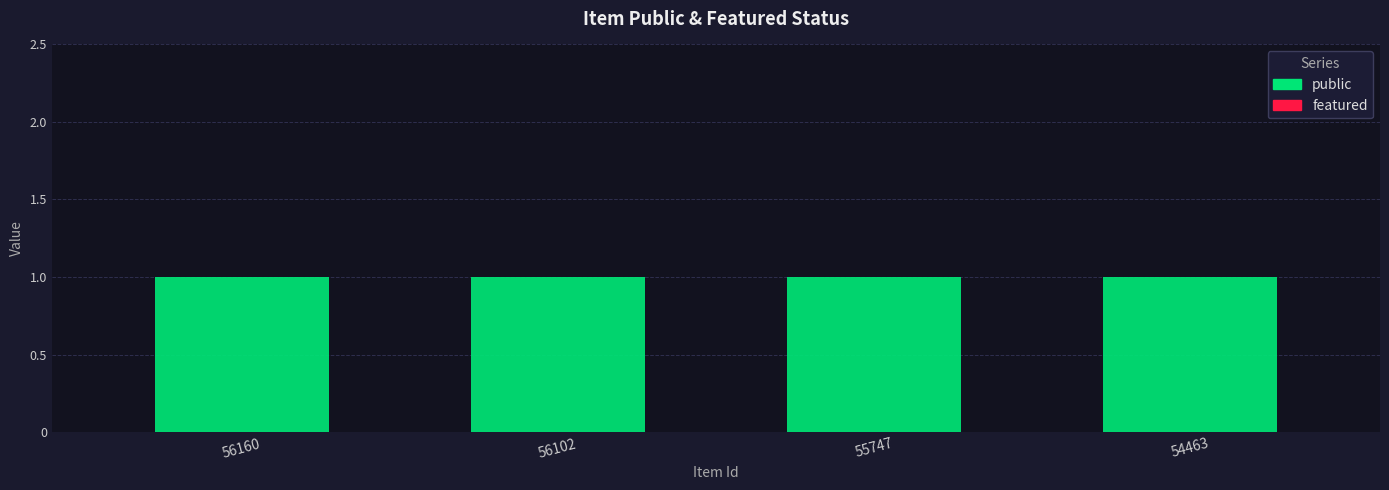

Between 56102 and 55747, which series saw the biggest shift?

public